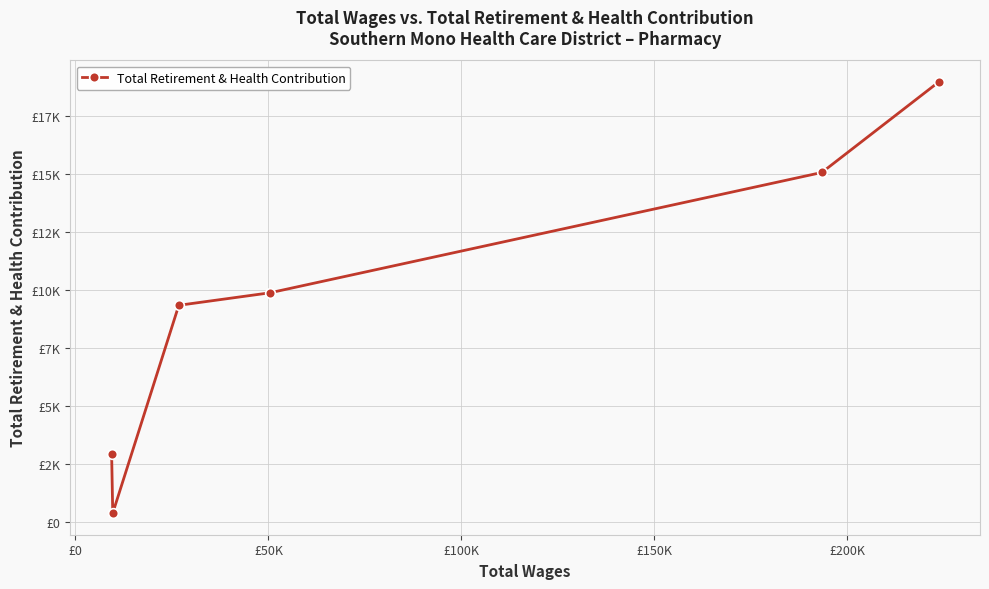

What is the value of the 1st point from the left?

2934